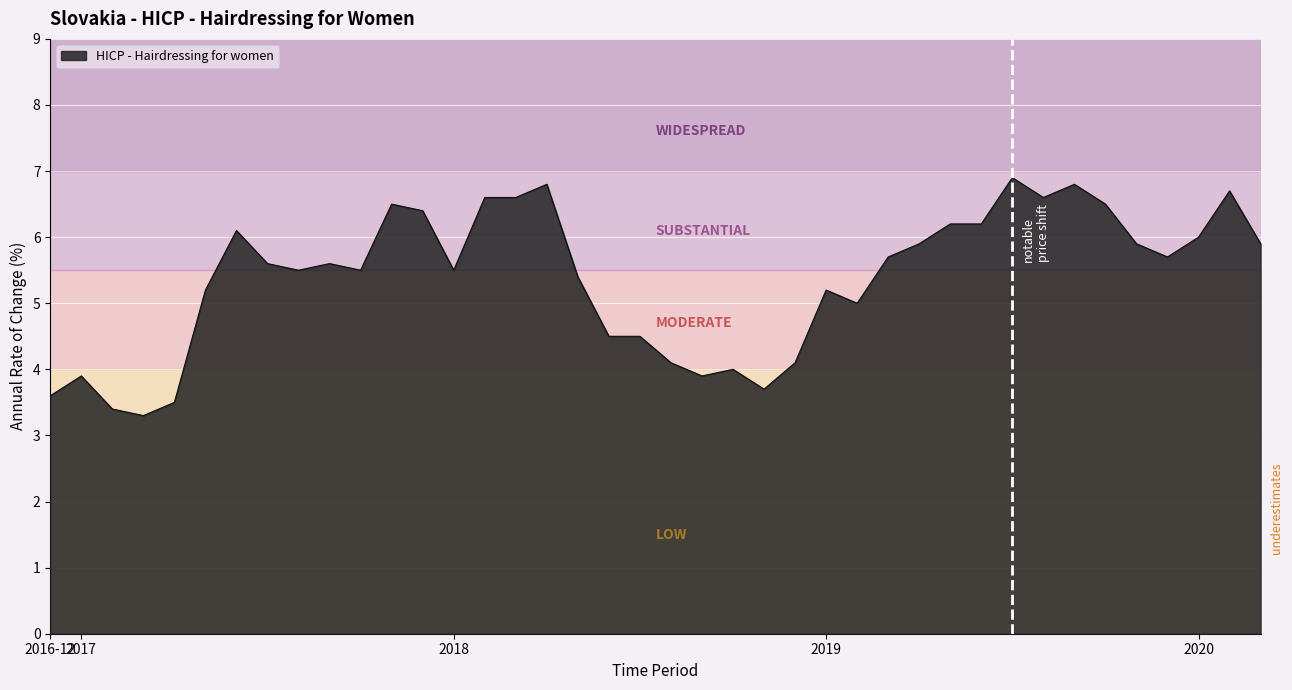

What is the greatest value displayed?

6.9